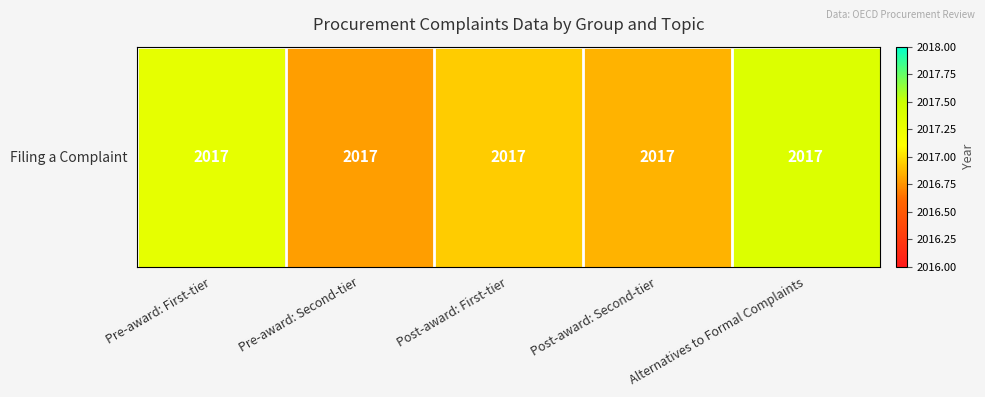

What is the difference between the maximum and minimum values?

0.6